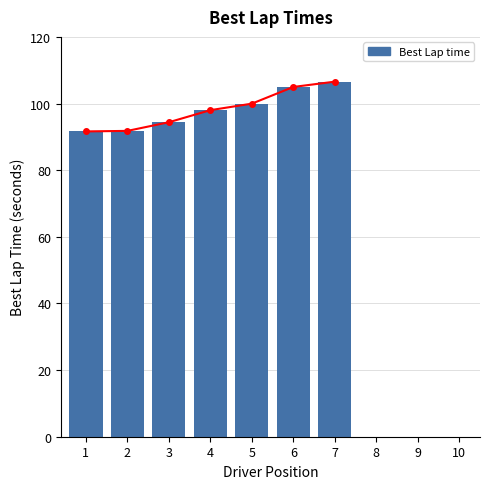

What is the difference between the second highest and second lowest values?

13.2